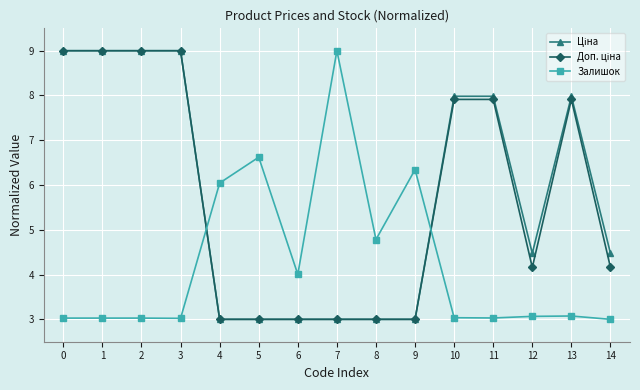

What is the minimum value for Залишок?

3.0